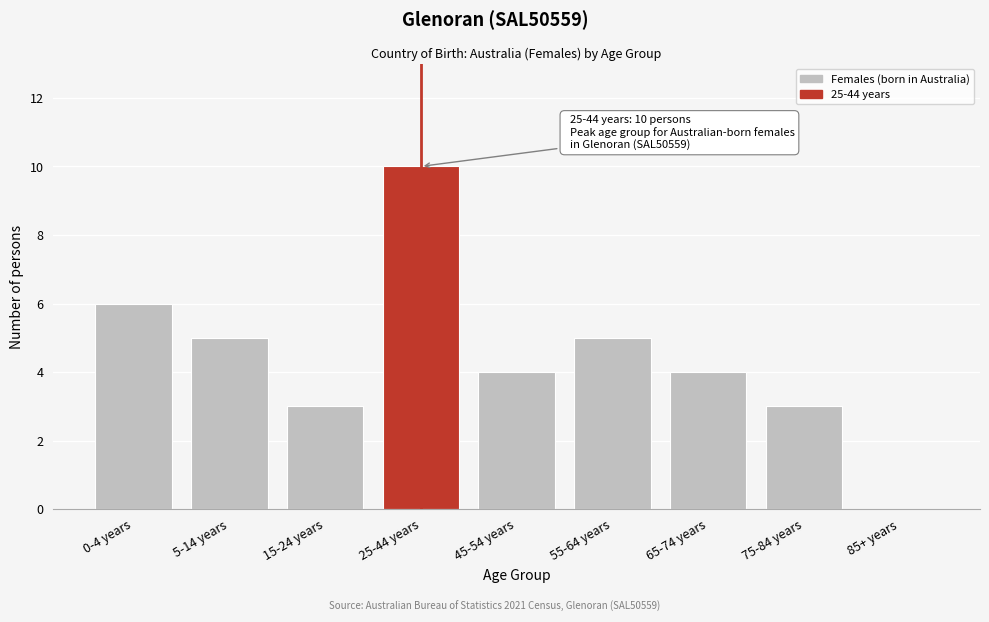

Reading left to right, transcribe all the data shown in this chart.

0-4 years=6	5-14 years=5	15-24 years=3	25-44 years=10	45-54 years=4	55-64 years=5	65-74 years=4	75-84 years=3	85+ years=0